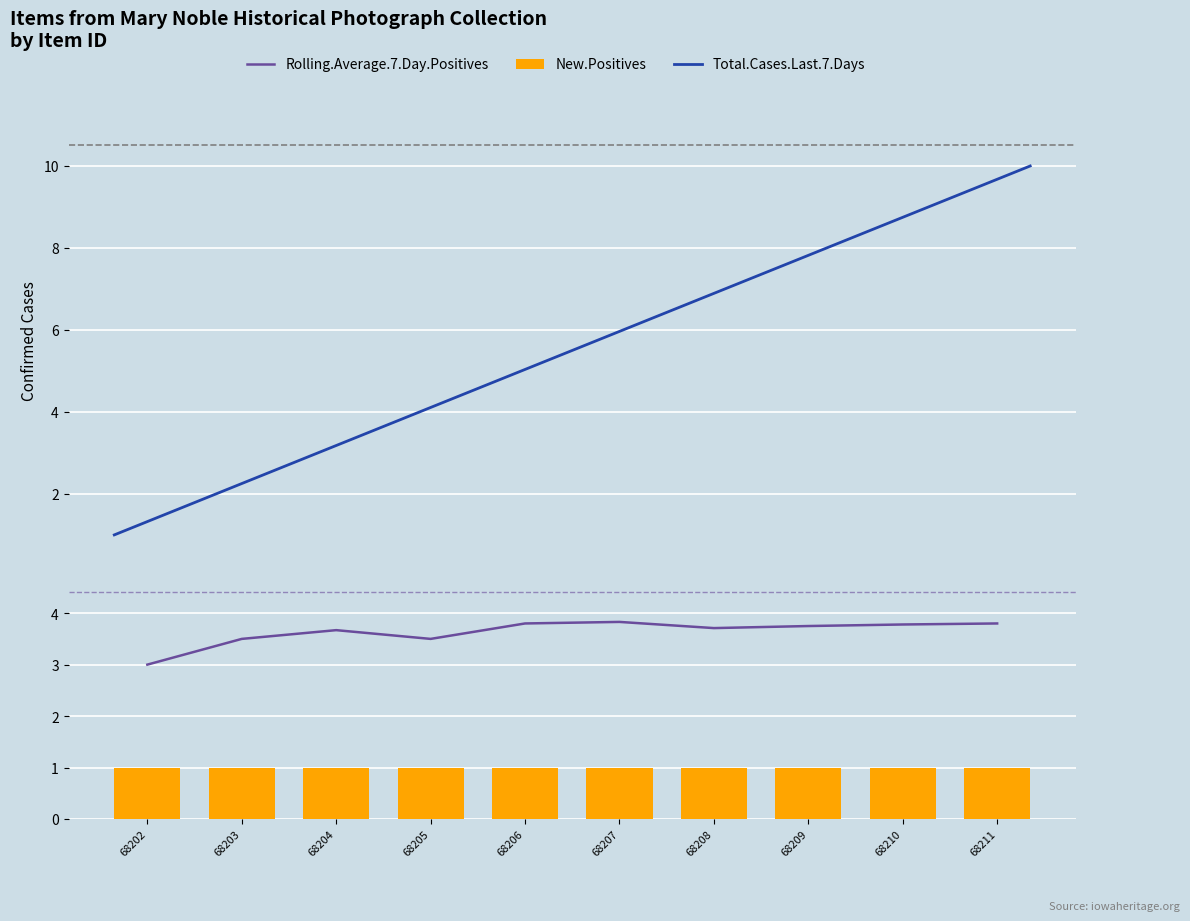

What is the minimum value shown in the chart?

1.0